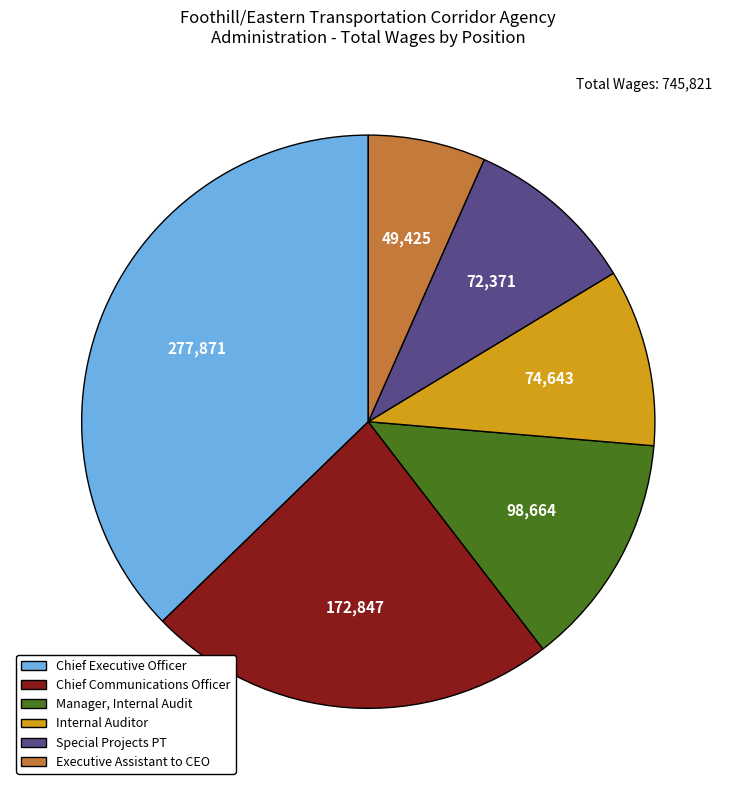

Which has a higher value, Manager, Internal Audit or Chief Executive Officer?

Chief Executive Officer